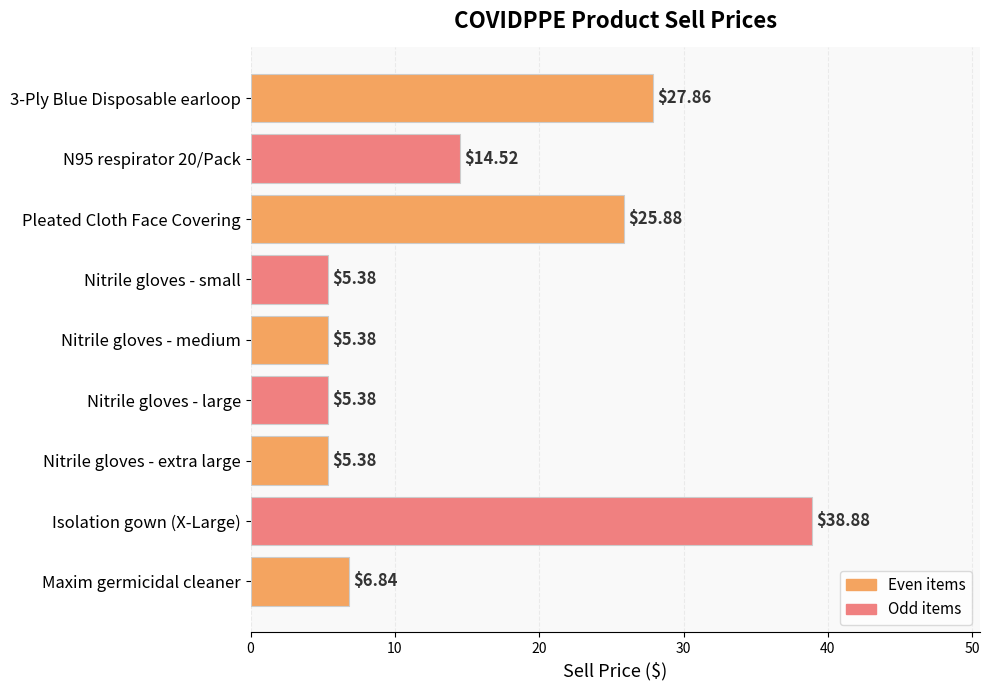

What is the change in value from N95 respirator 20/Pack to Nitrile gloves - small?

-9.1